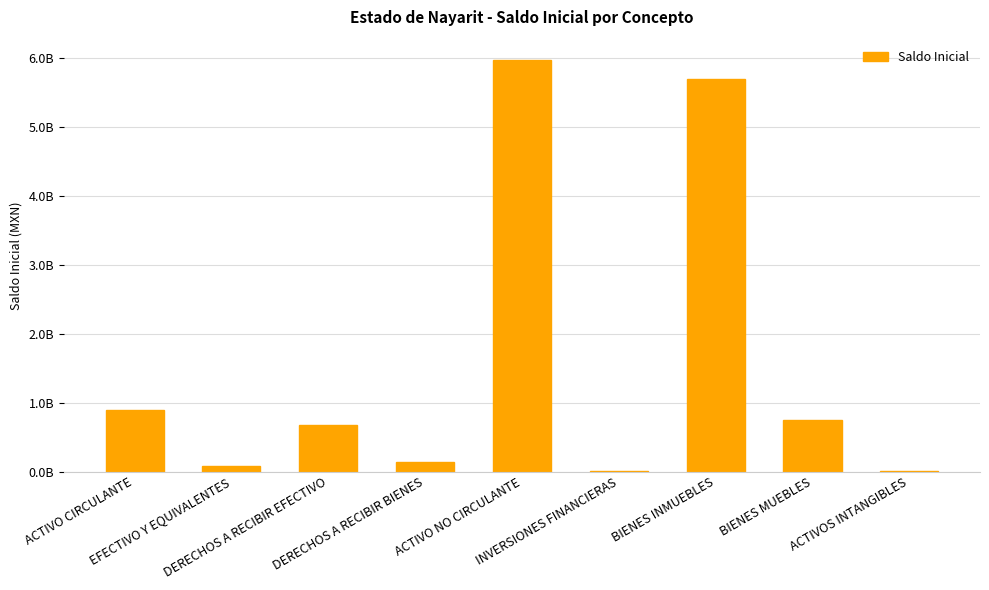

What is the label of the 7th bar from the right?

DERECHOS A RECIBIR EFECTIVO